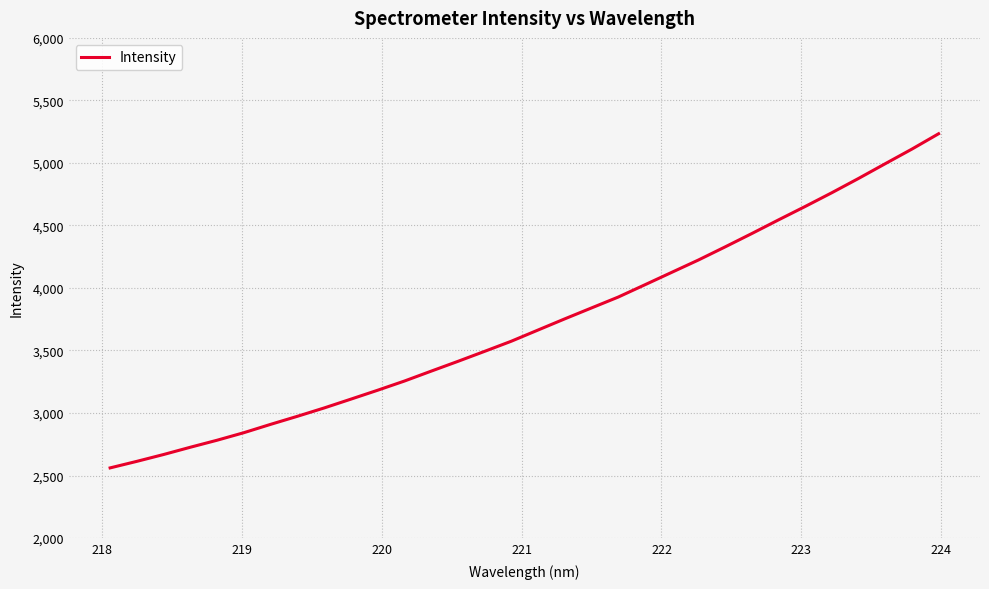

What is the smallest value displayed?

2561.1